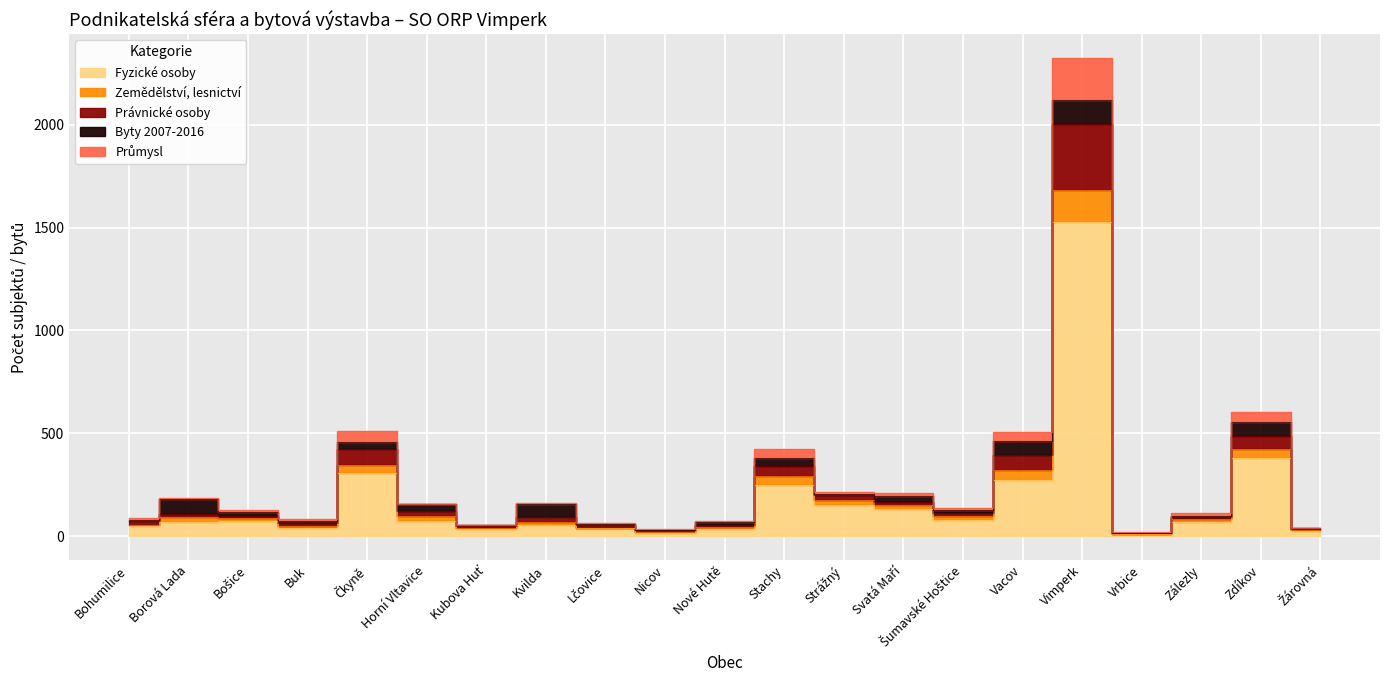

True or false: Právnické osoby has more than 0 points higher than both neighbors.

True